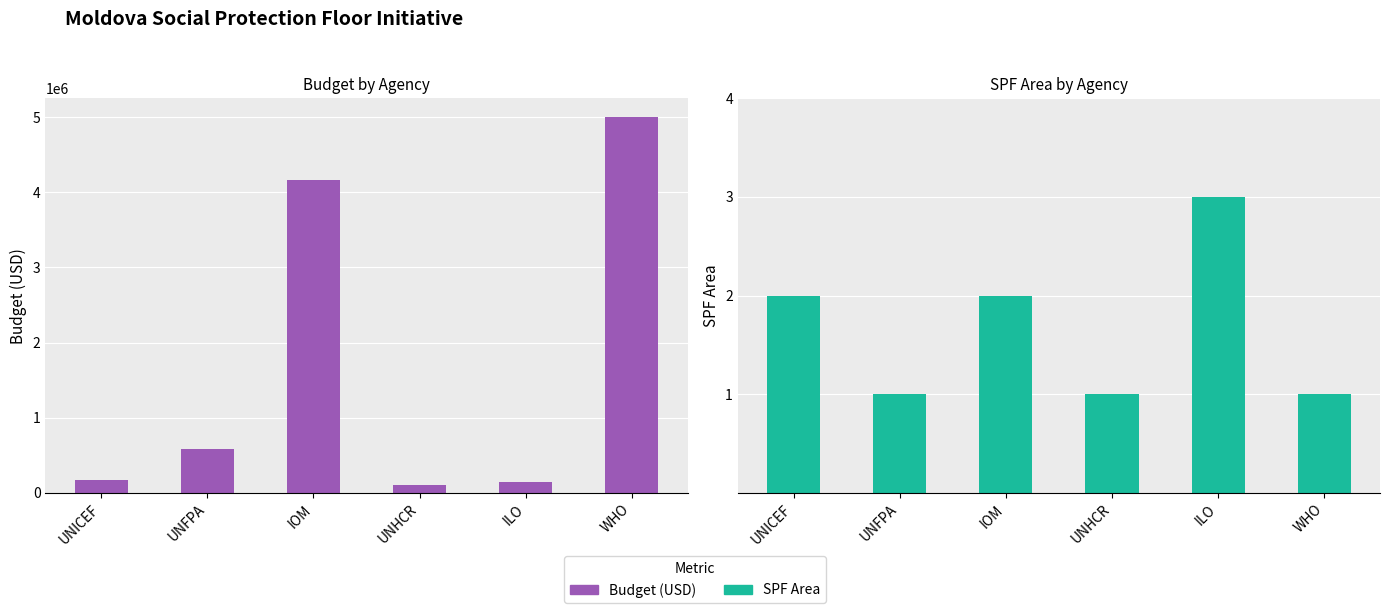

What is the spread (max minus min) of values at ILO?

149997.0